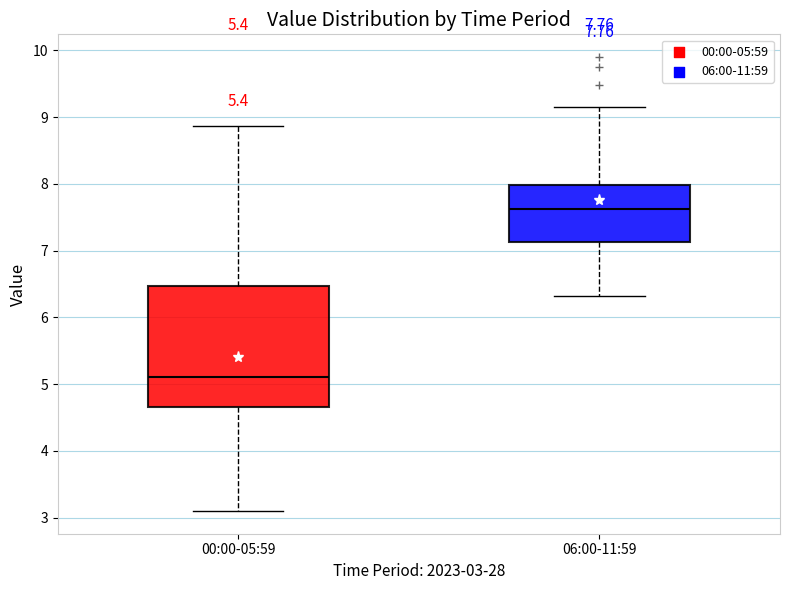

Which box has the lowest median line?

00:00-05:59